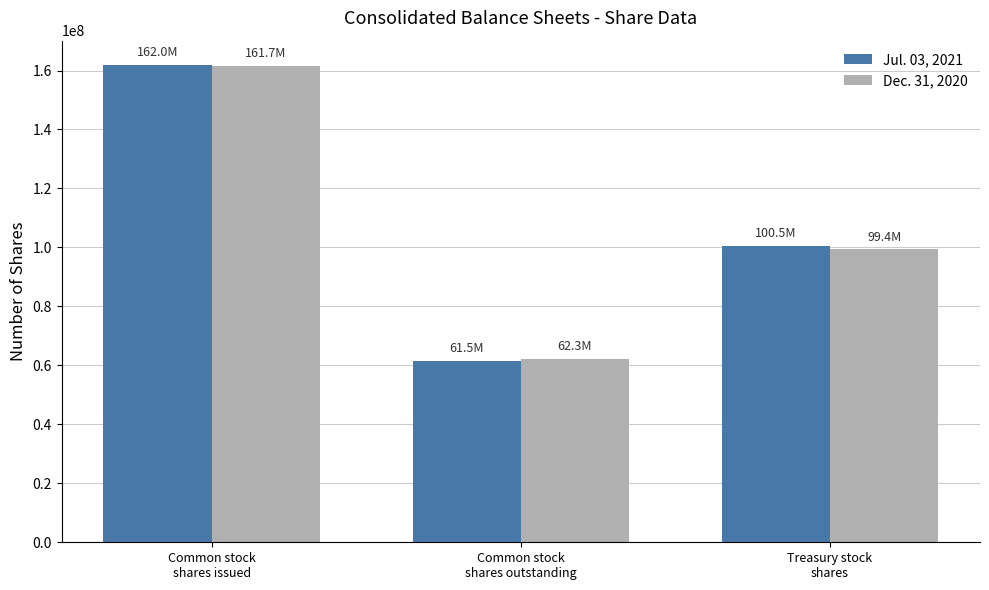

The value of Dec. 31, 2020 at Common stock
shares issued is 231221032. True or false?

False